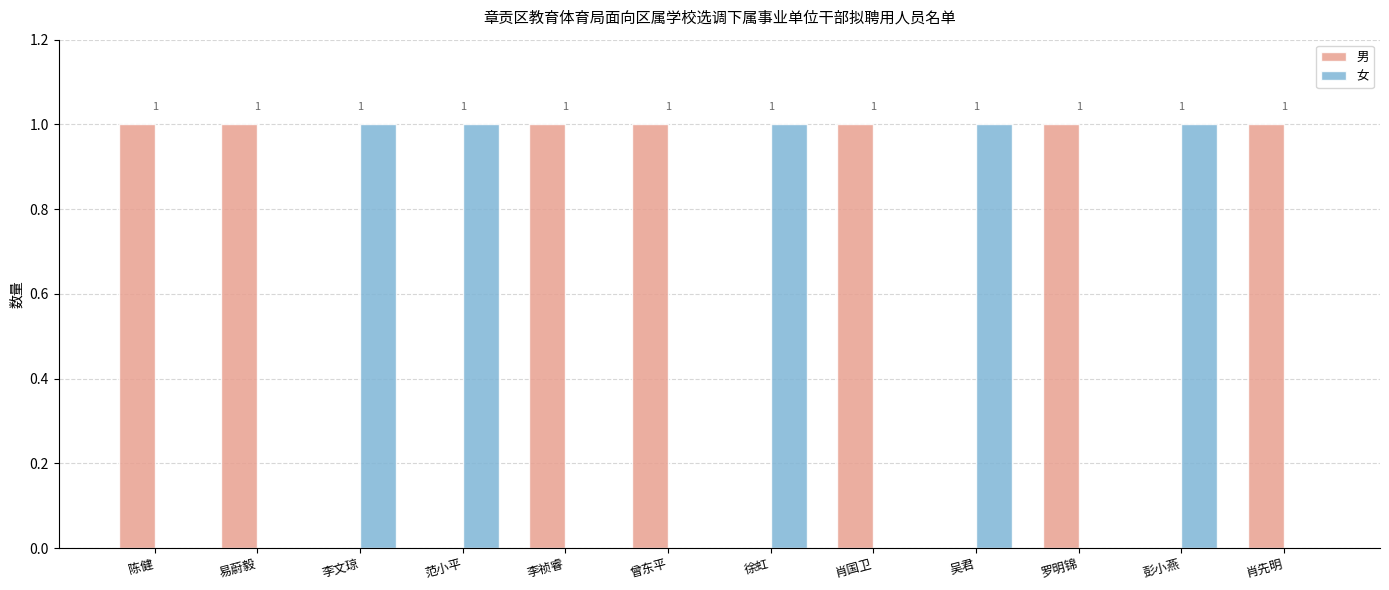

How many 男 values are between 0 and 1?

12